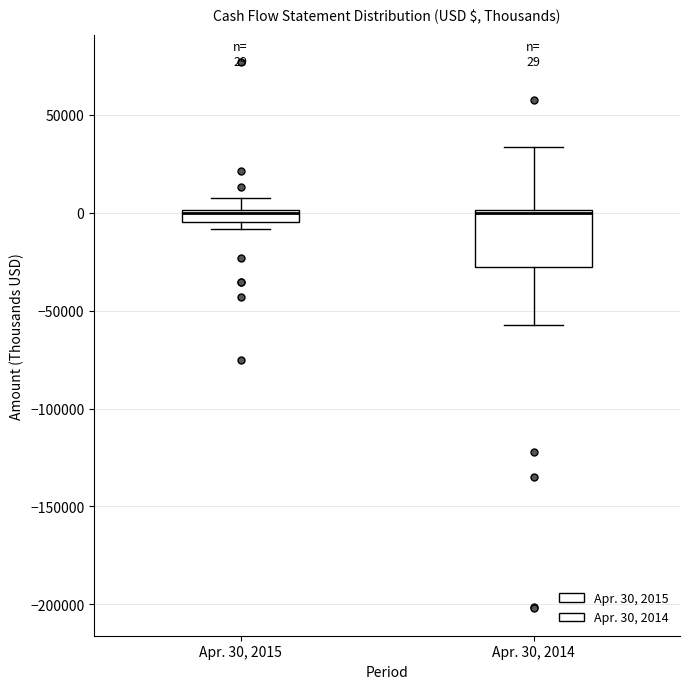

Which box is the tallest, from its lower edge to its upper edge?

Apr. 30, 2014